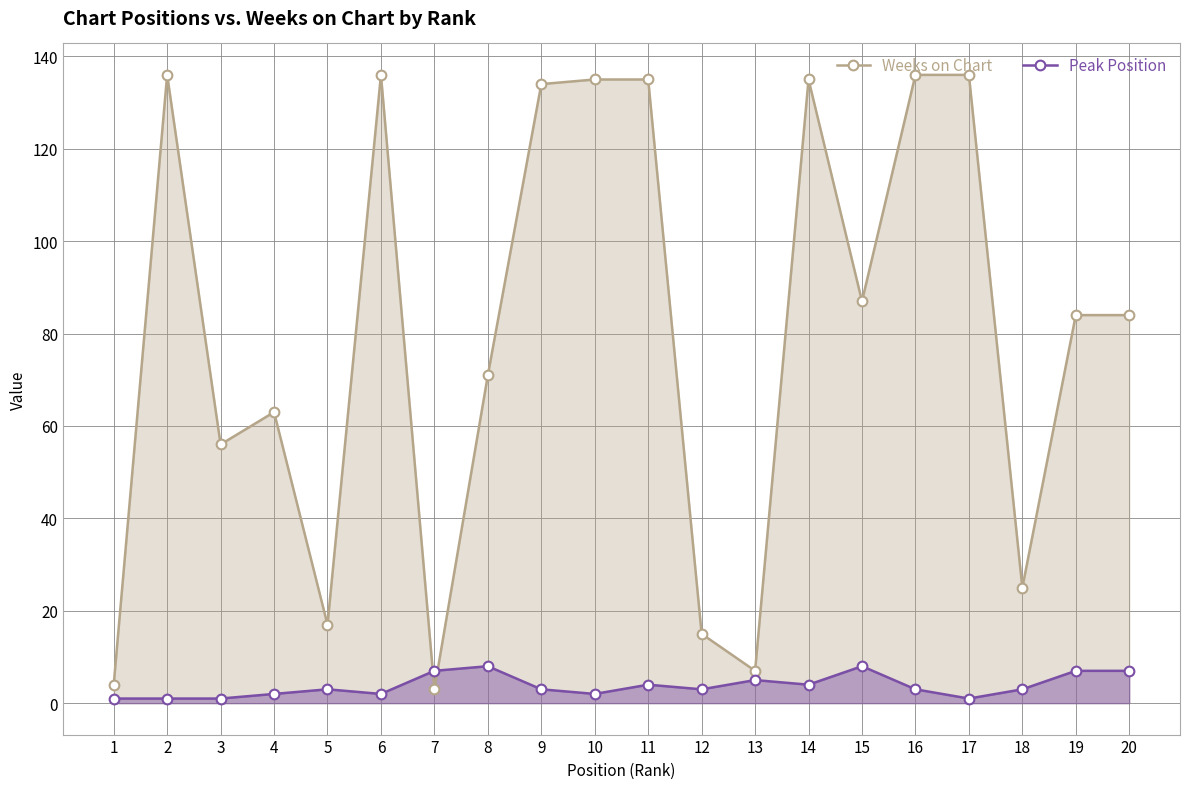

At which category does Peak Position reach its first local valley?

6